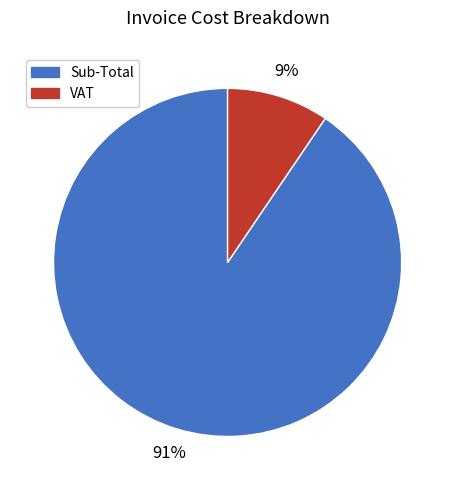

Count the number of slices in the pie.

2